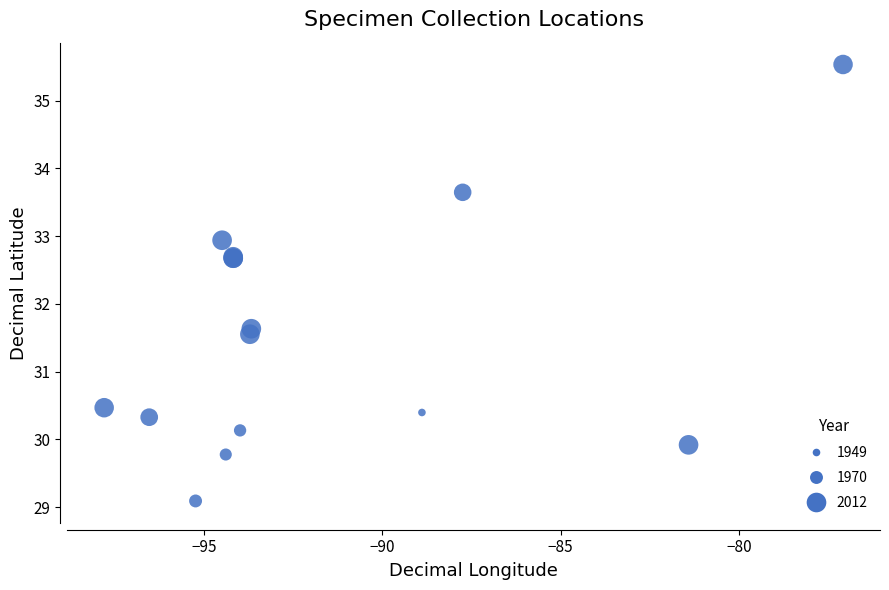

What Y value in the scatter plot is closest to 32?

31.6